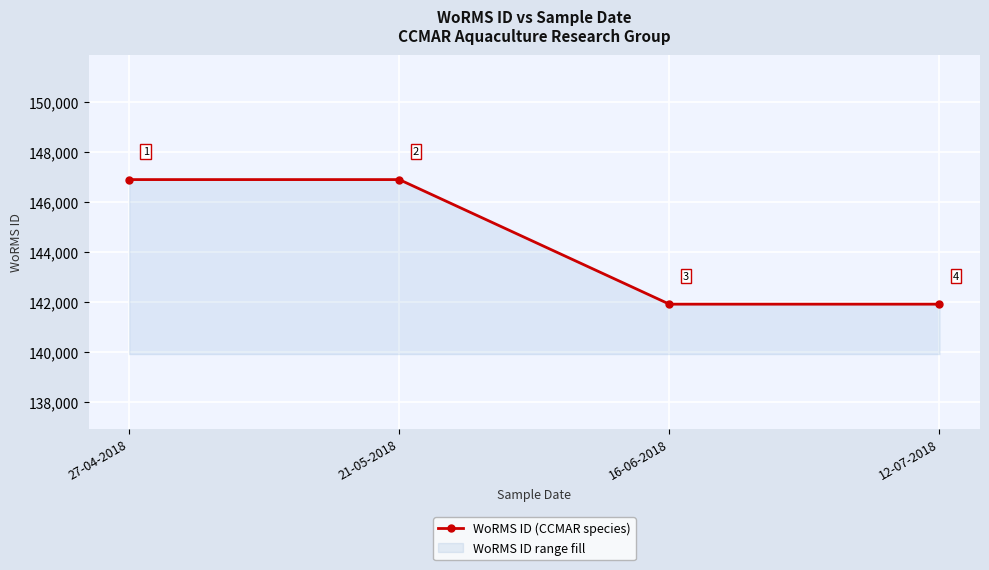

The value at 16-06-2018 is 141907. True or false?

True